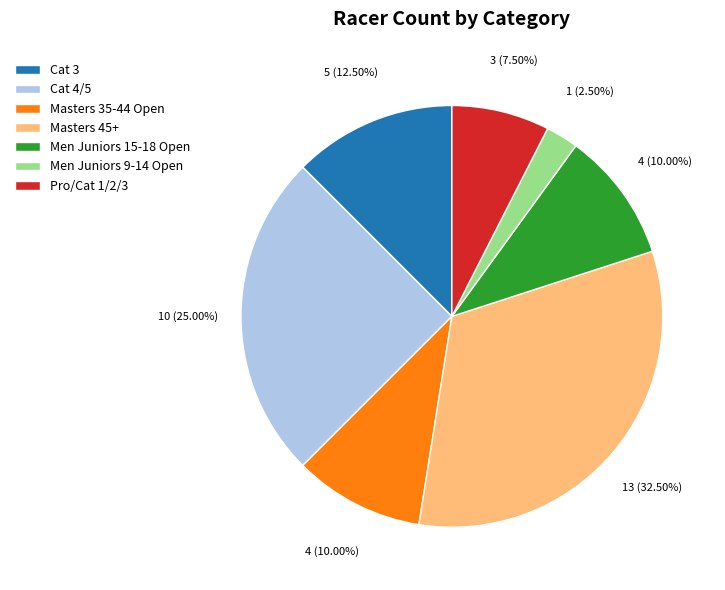

True or false: Pro/Cat 1/2/3 accounts for 19% of the total.

False